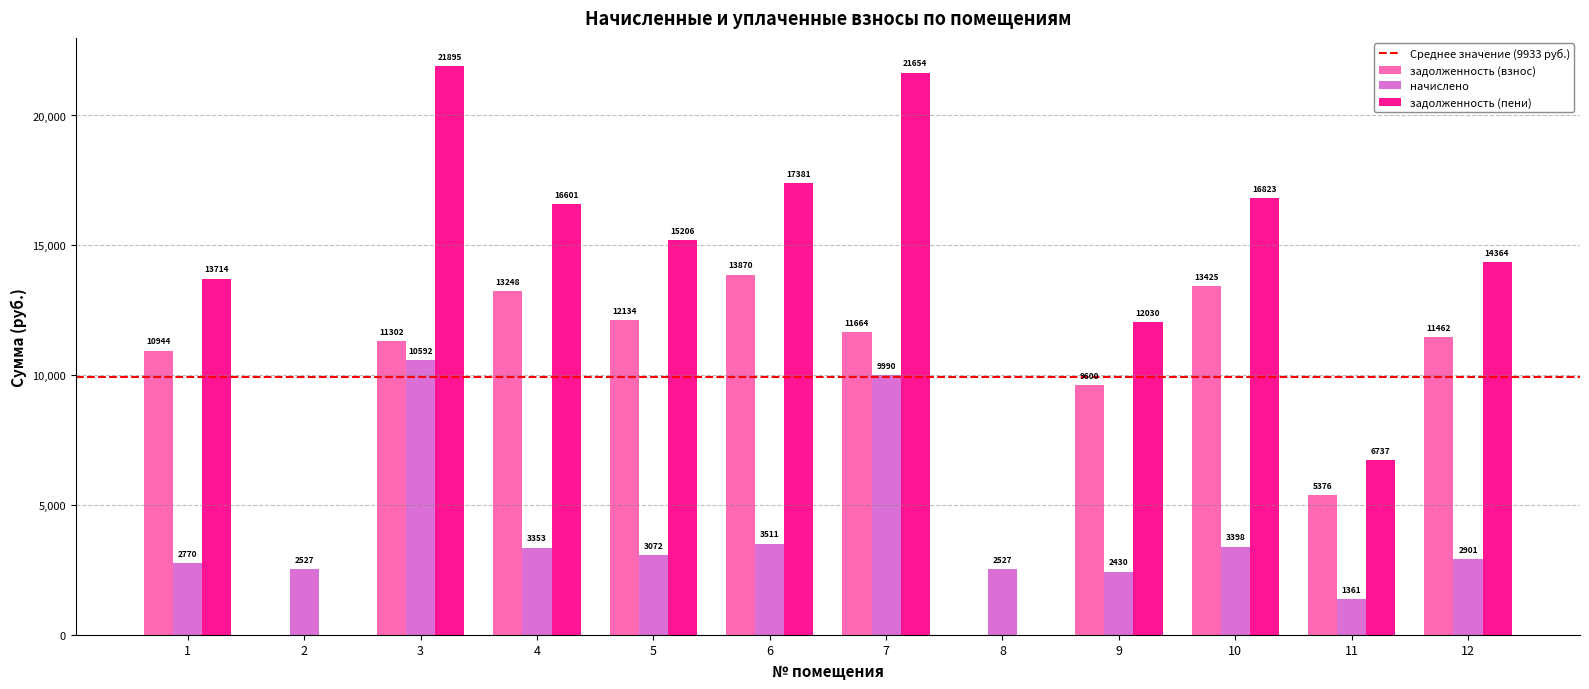

Between 3 and 10, which series saw the biggest shift?

начислено